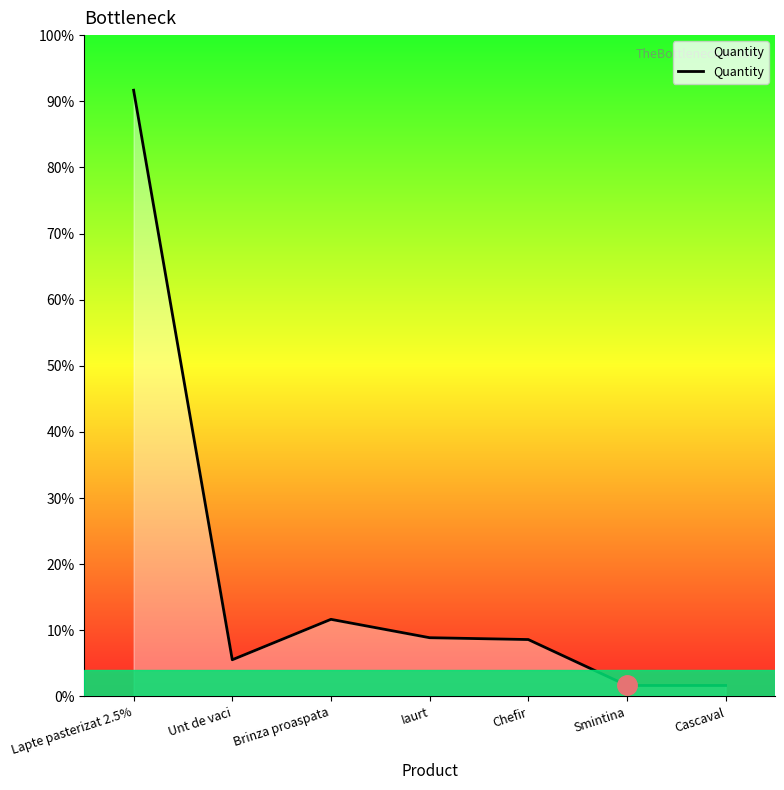

Does the chart display data point markers on the line(s)?

No